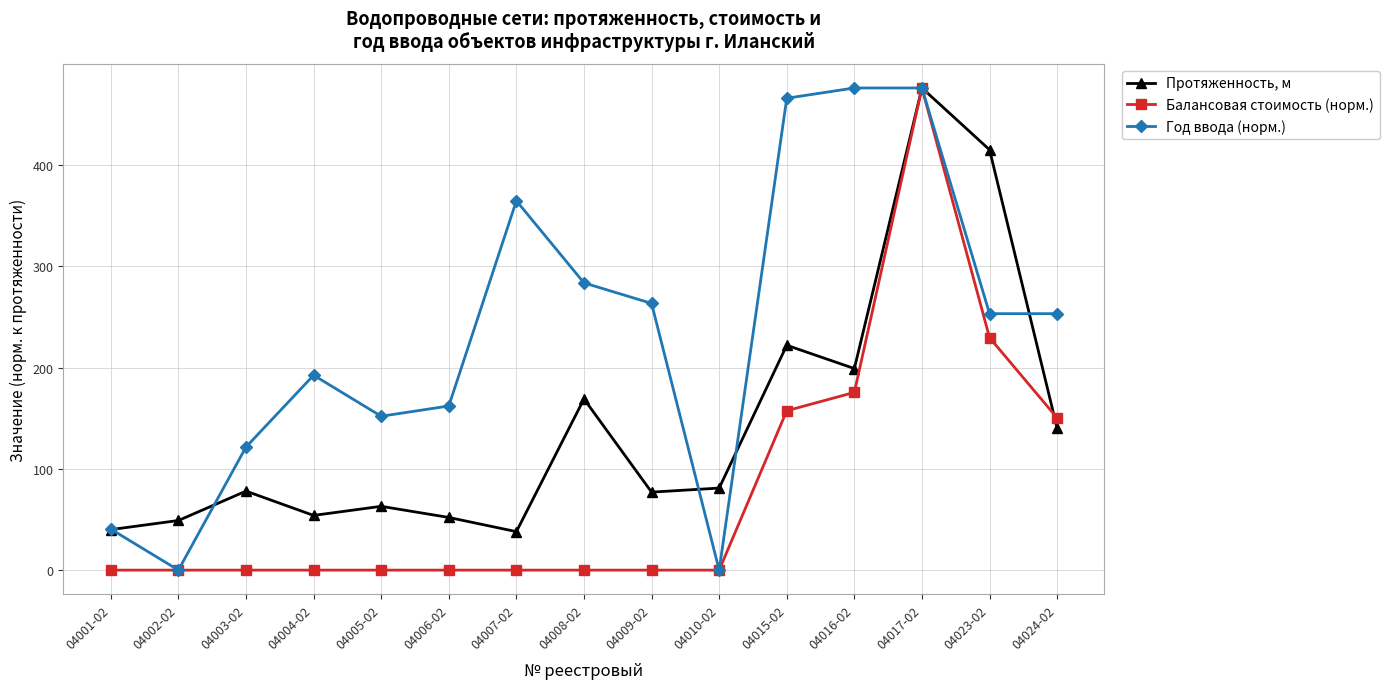

How many data points does each series have?

15